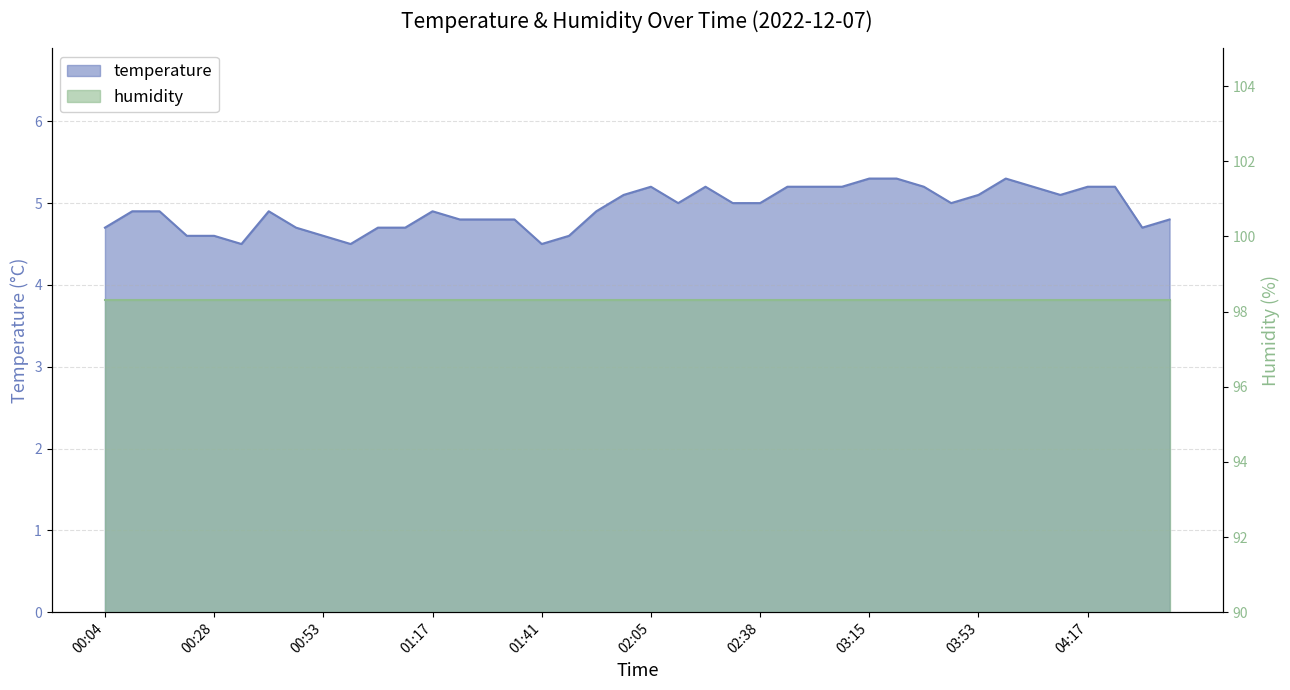

What is the label of the 33rd point from the right?

00:47